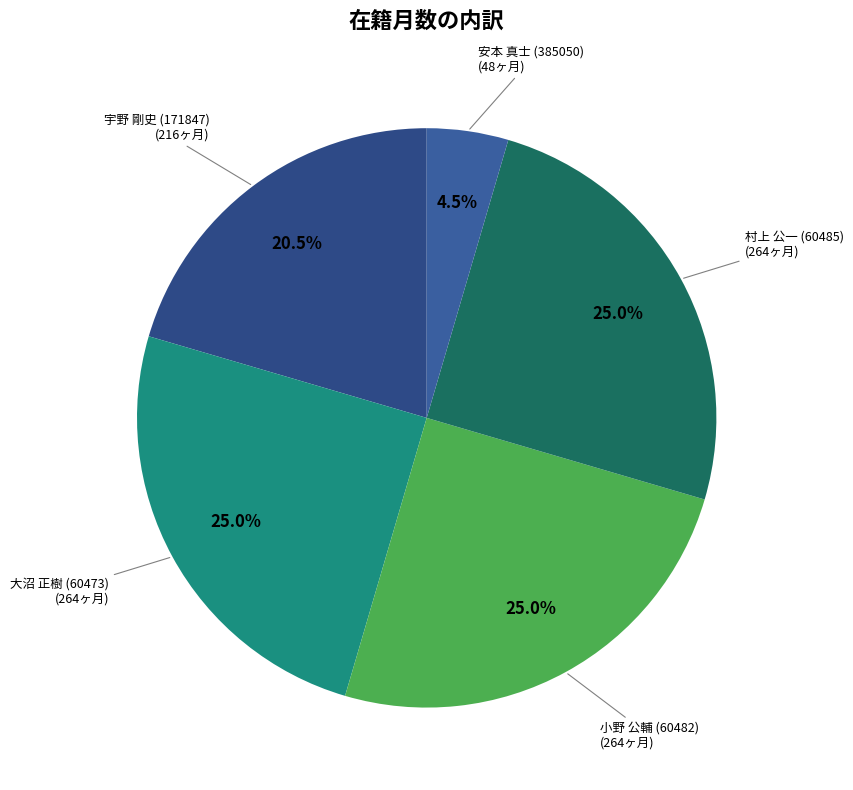

Is there a majority slice in this chart?

No